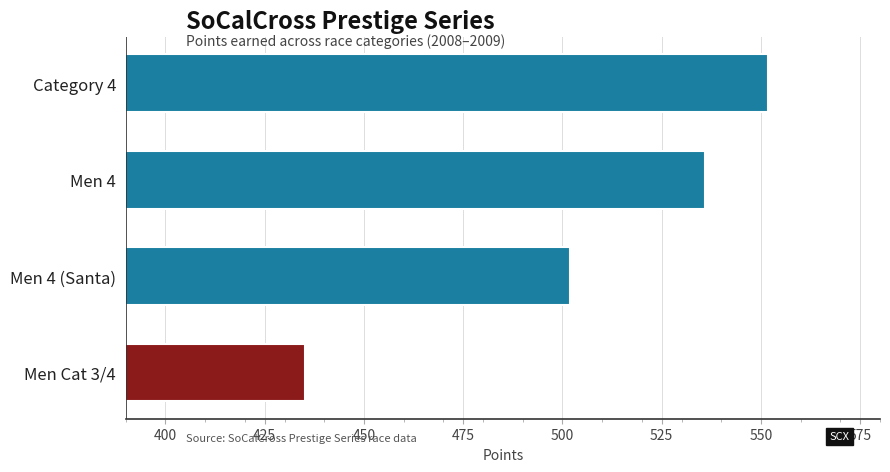

What is the difference between the second highest and second lowest values?

34.1